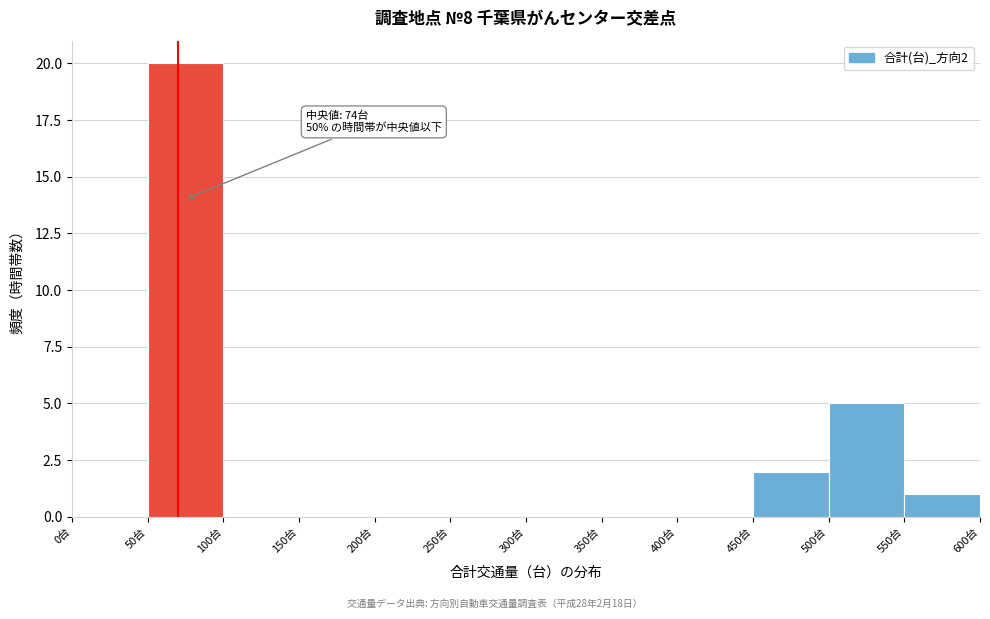

Over which range of the x-axis is the bar tallest?

50 to 100